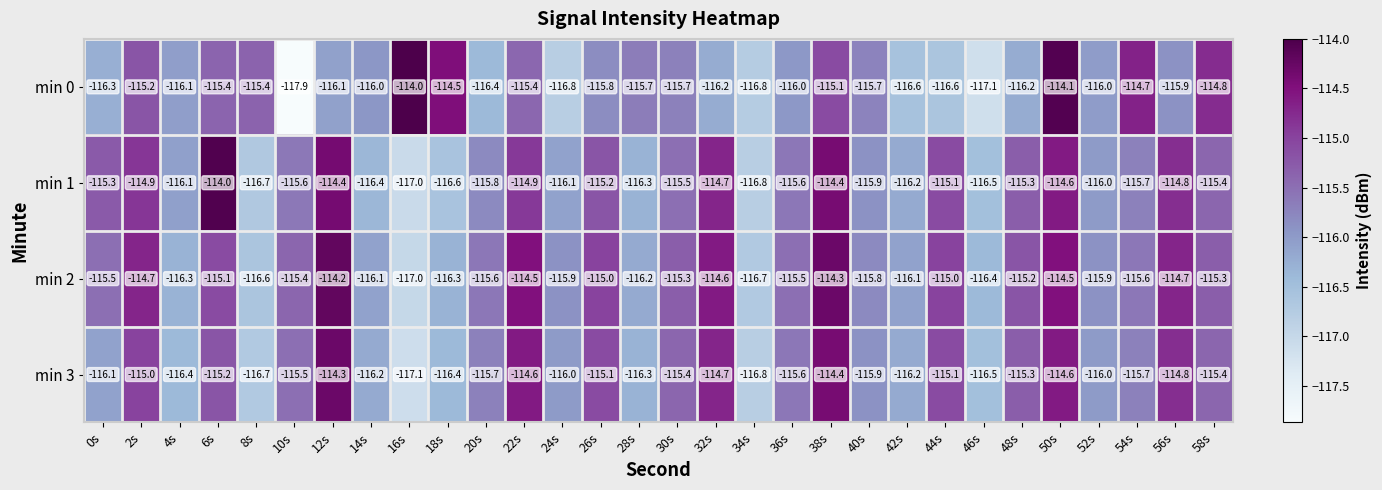

Which series has the largest range (max minus min)?

min 0